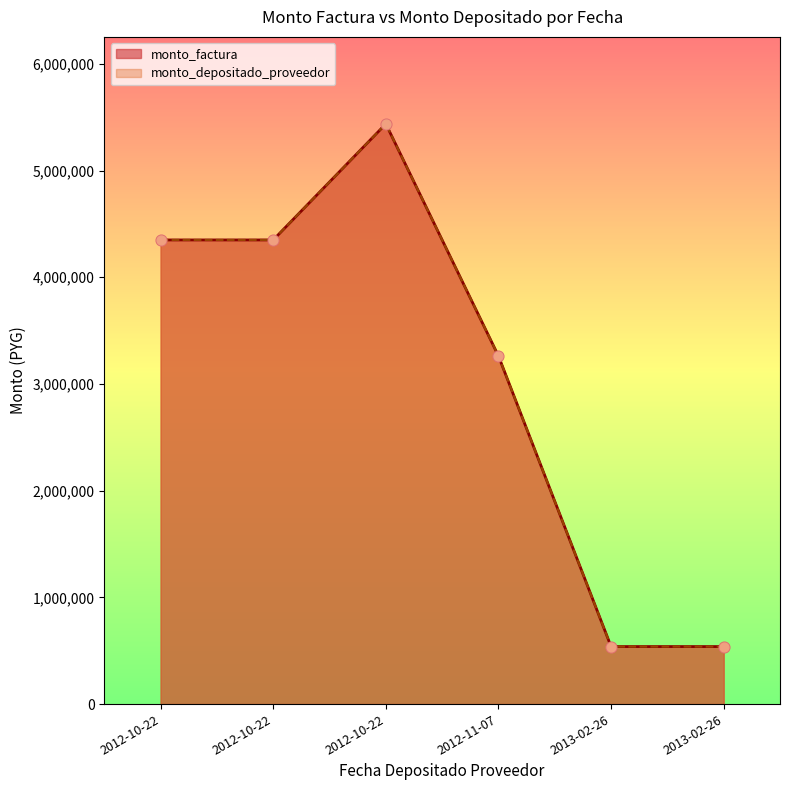

Which series reaches the maximum Y coordinate?

monto_factura